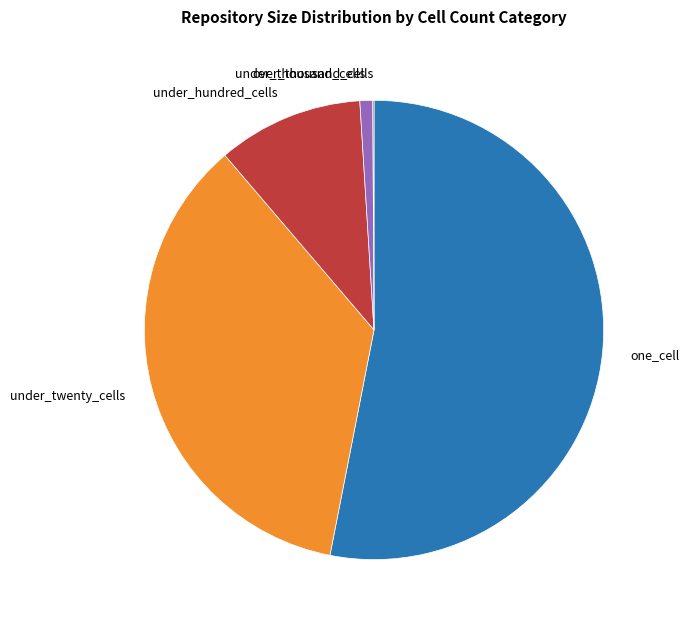

Combined, do under_hundred_cells and under_twenty_cells account for over 50%?

No